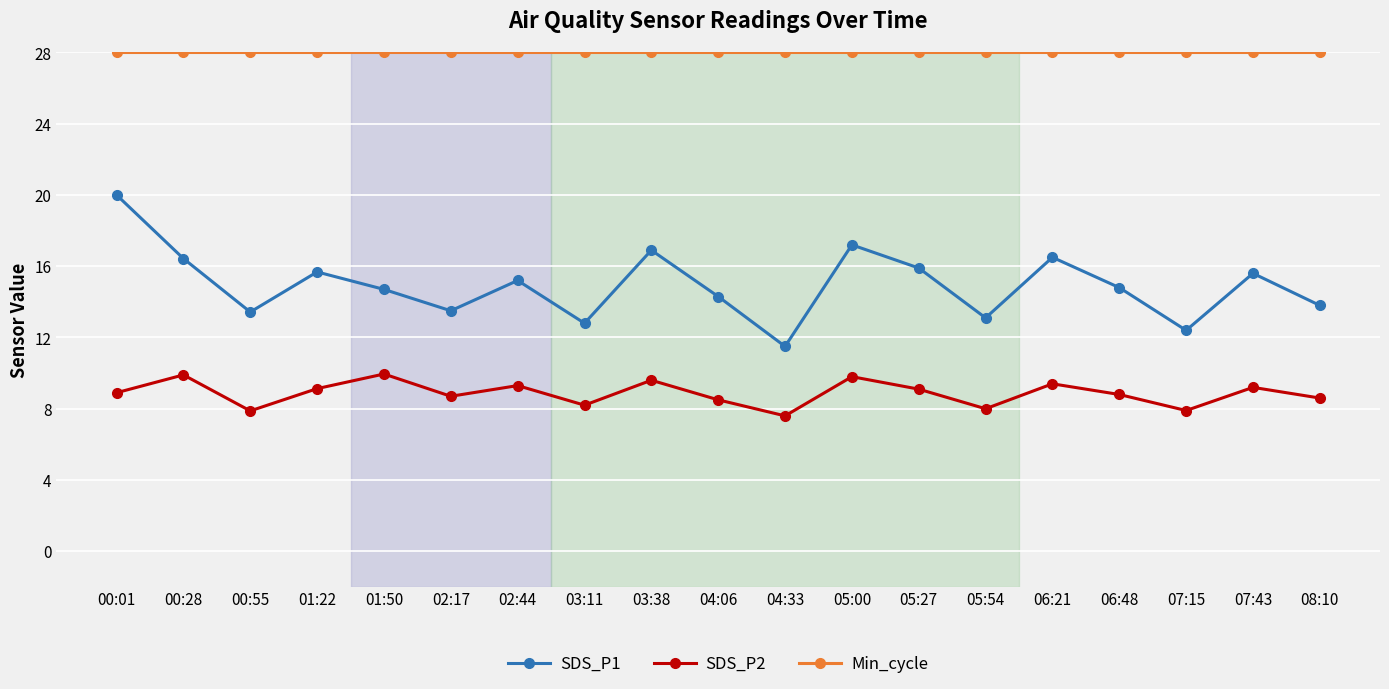

What is the difference between the second highest and second lowest values in the SDS_P2 series?

2.0